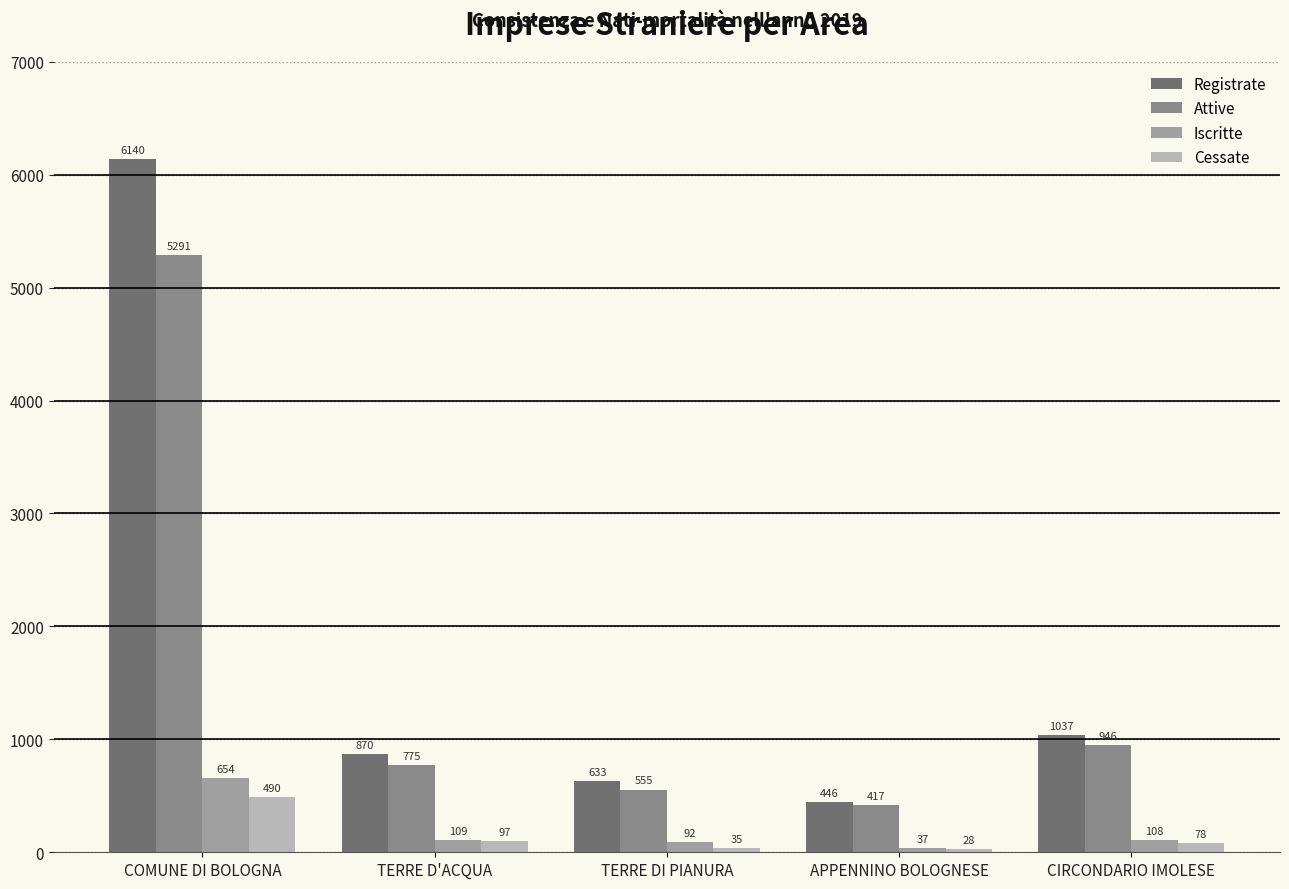

Reading left to right, transcribe all the data shown in this chart.

Registrate: COMUNE DI BOLOGNA=6140	TERRE D'ACQUA=870	TERRE DI PIANURA=633	APPENNINO BOLOGNESE=446	CIRCONDARIO IMOLESE=1037
Attive: COMUNE DI BOLOGNA=5291	TERRE D'ACQUA=775	TERRE DI PIANURA=555	APPENNINO BOLOGNESE=417	CIRCONDARIO IMOLESE=946
Iscritte: COMUNE DI BOLOGNA=654	TERRE D'ACQUA=109	TERRE DI PIANURA=92	APPENNINO BOLOGNESE=37	CIRCONDARIO IMOLESE=108
Cessate: COMUNE DI BOLOGNA=490	TERRE D'ACQUA=97	TERRE DI PIANURA=35	APPENNINO BOLOGNESE=28	CIRCONDARIO IMOLESE=78